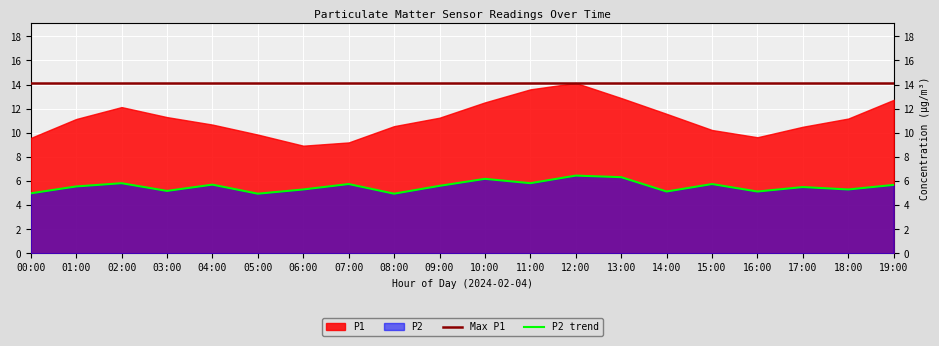

True or false: there are more than 2 points higher than both neighbors.

True